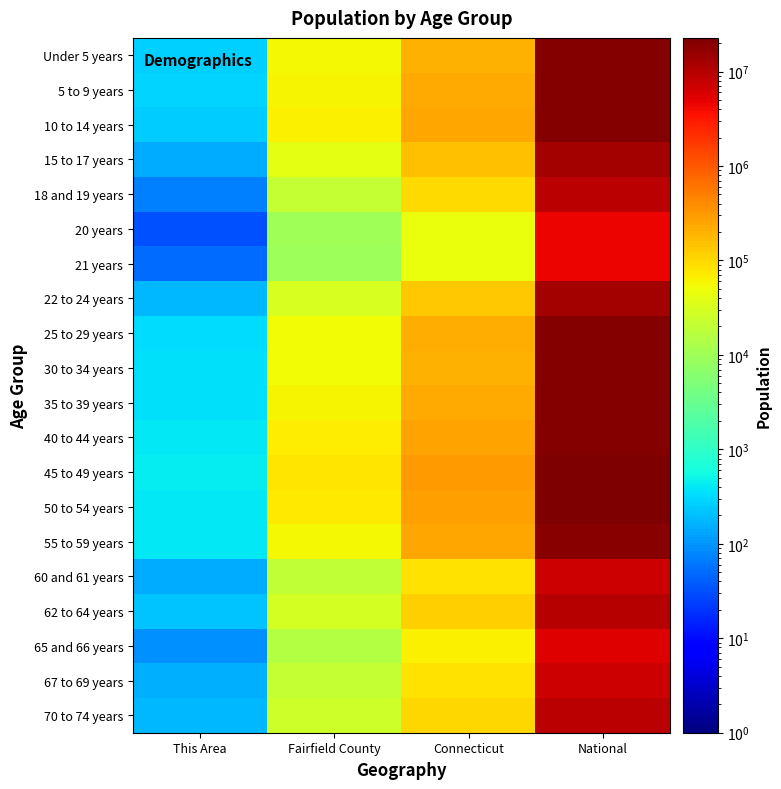

Rank the series at National from lowest to highest value.

21 years, 20 years, 65 and 66 years, 60 and 61 years, 67 to 69 years, 18 and 19 years, 70 to 74 years, 62 to 64 years, 22 to 24 years, 15 to 17 years, 55 to 59 years, 30 to 34 years, 35 to 39 years, Under 5 years, 5 to 9 years, 10 to 14 years, 40 to 44 years, 25 to 29 years, 50 to 54 years, 45 to 49 years